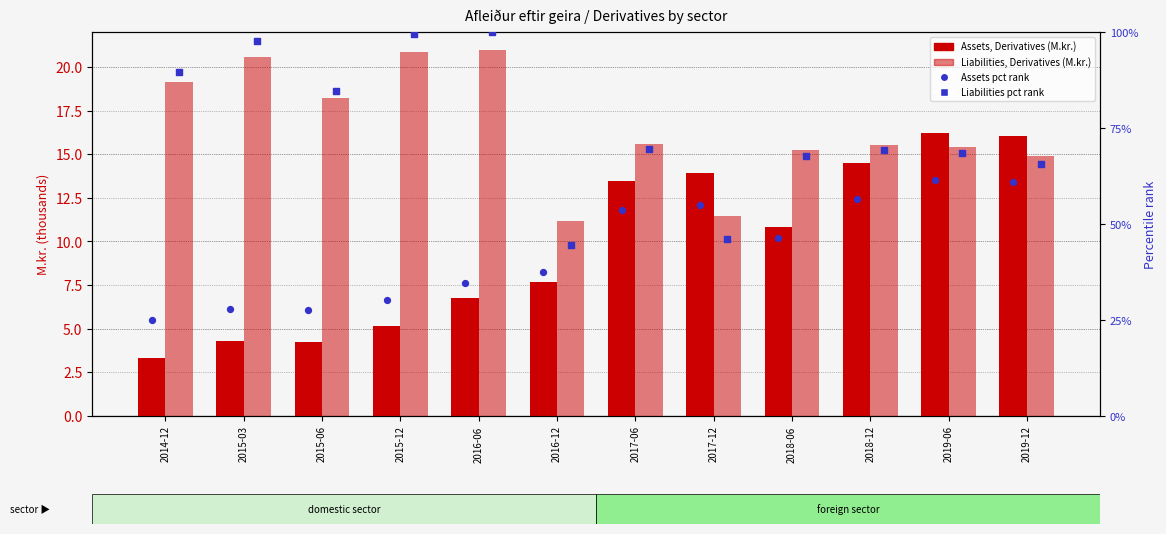

At which category is the sum across all series the highest?

2016-06